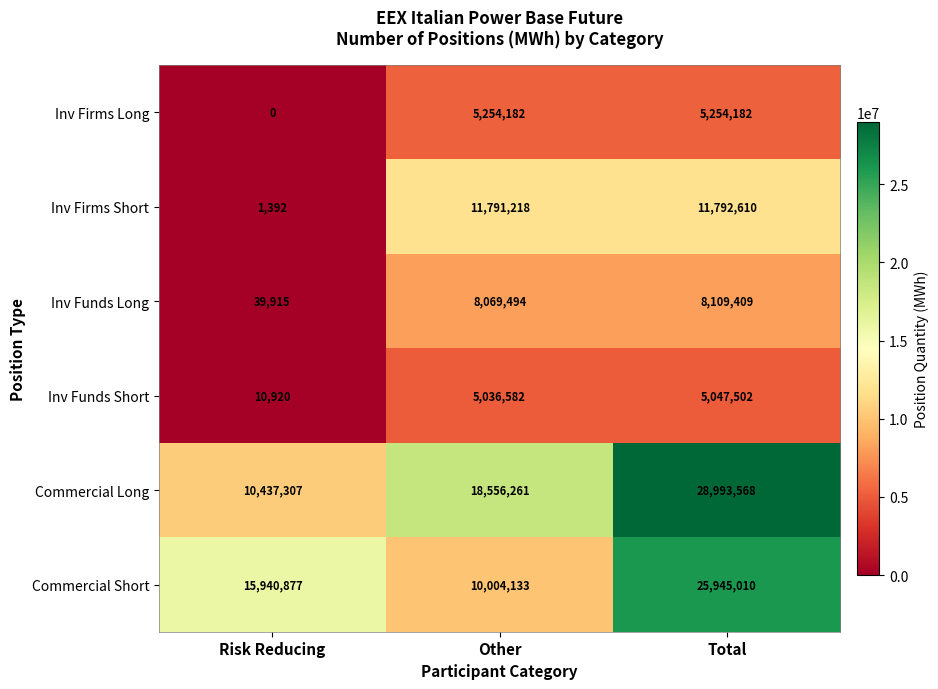

Which series has the largest total across all categories?

Commercial Long